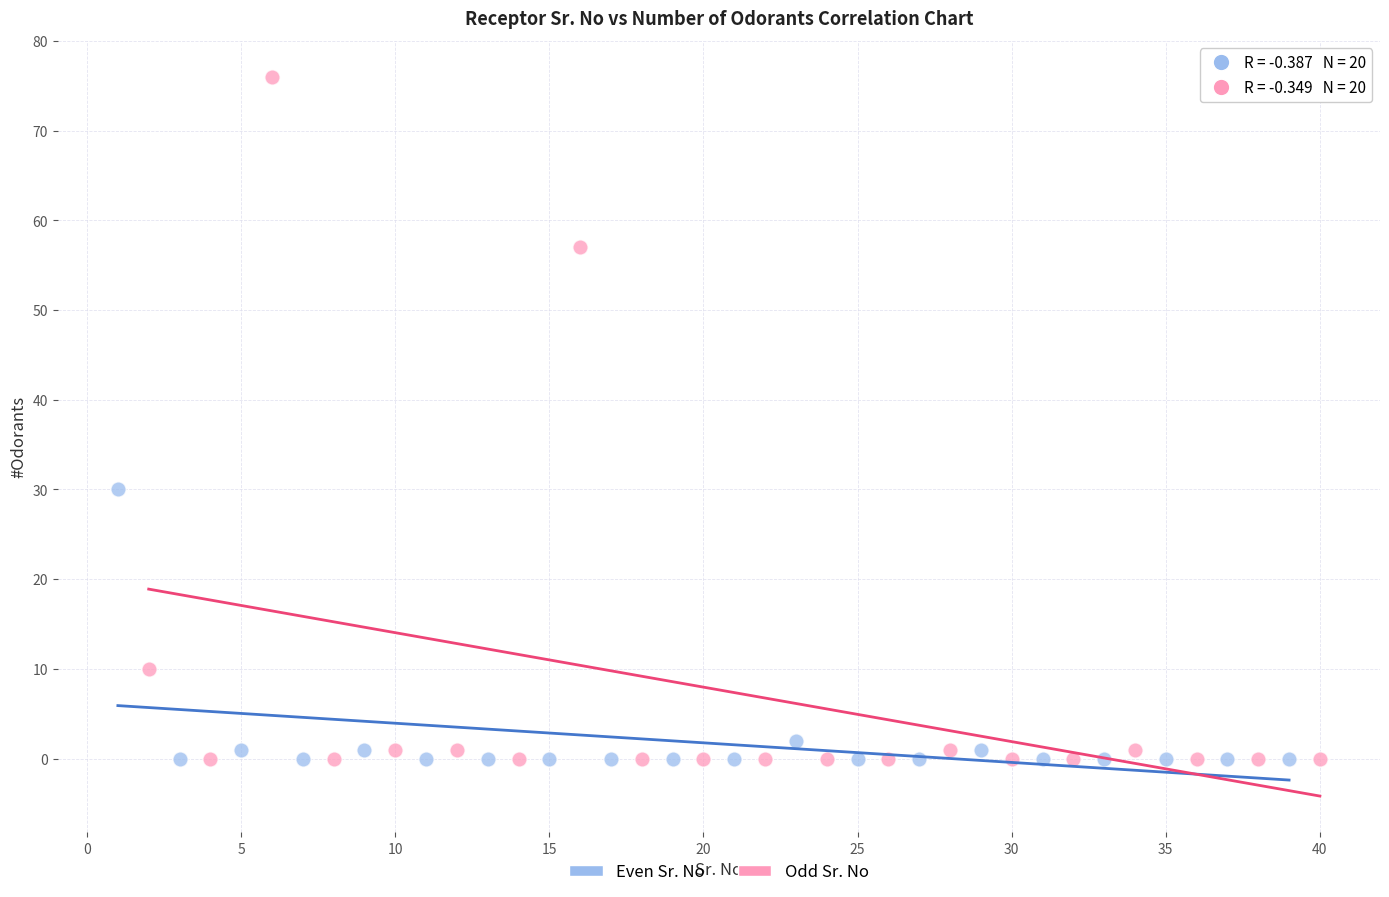

Which series contains the highest Y value?

Odd Sr. No